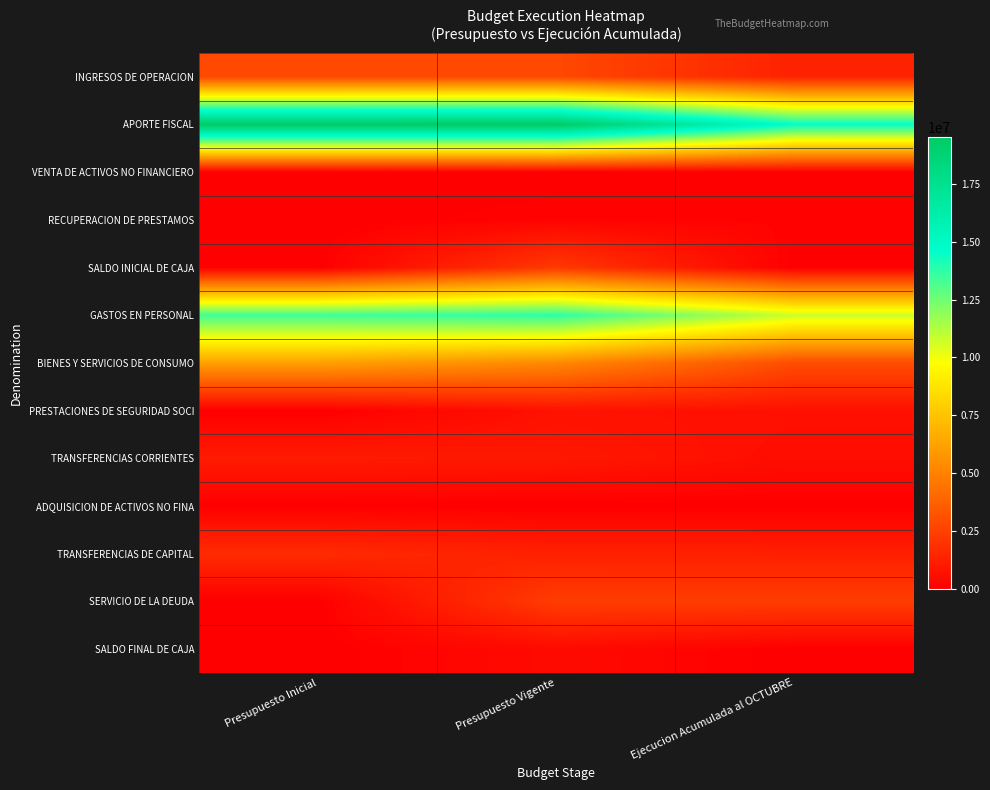

Reading left to right, list all the values displayed in this chart.

INGRESOS DE OPERACION: Presupuesto Inicial=2795307	Presupuesto Vigente=2795307	Ejecucion Acumulada al OCTUBRE=1300553
APORTE FISCAL: Presupuesto Inicial=19461550	Presupuesto Vigente=19519287	Ejecucion Acumulada al OCTUBRE=14614293
VENTA DE ACTIVOS NO FINANCIERO: Presupuesto Inicial=2052	Presupuesto Vigente=2052	Ejecucion Acumulada al OCTUBRE=0
RECUPERACION DE PRESTAMOS: Presupuesto Inicial=10	Presupuesto Vigente=139110	Ejecucion Acumulada al OCTUBRE=138845
SALDO INICIAL DE CAJA: Presupuesto Inicial=0	Presupuesto Vigente=2208487	Ejecucion Acumulada al OCTUBRE=0
GASTOS EN PERSONAL: Presupuesto Inicial=13377607	Presupuesto Vigente=13743523	Ejecucion Acumulada al OCTUBRE=10761304
BIENES Y SERVICIOS DE CONSUMO: Presupuesto Inicial=6140985	Presupuesto Vigente=5266876	Ejecucion Acumulada al OCTUBRE=2943374
PRESTACIONES DE SEGURIDAD SOCI: Presupuesto Inicial=0	Presupuesto Vigente=690524	Ejecucion Acumulada al OCTUBRE=651416
TRANSFERENCIAS CORRIENTES: Presupuesto Inicial=1045429	Presupuesto Vigente=942007	Ejecucion Acumulada al OCTUBRE=533259
ADQUISICION DE ACTIVOS NO FINA: Presupuesto Inicial=35898	Presupuesto Vigente=14726	Ejecucion Acumulada al OCTUBRE=0
TRANSFERENCIAS DE CAPITAL: Presupuesto Inicial=1659000	Presupuesto Vigente=1236288	Ejecucion Acumulada al OCTUBRE=1224024
SERVICIO DE LA DEUDA: Presupuesto Inicial=0	Presupuesto Vigente=2347587	Ejecucion Acumulada al OCTUBRE=2347588
SALDO FINAL DE CAJA: Presupuesto Inicial=0	Presupuesto Vigente=422712	Ejecucion Acumulada al OCTUBRE=0